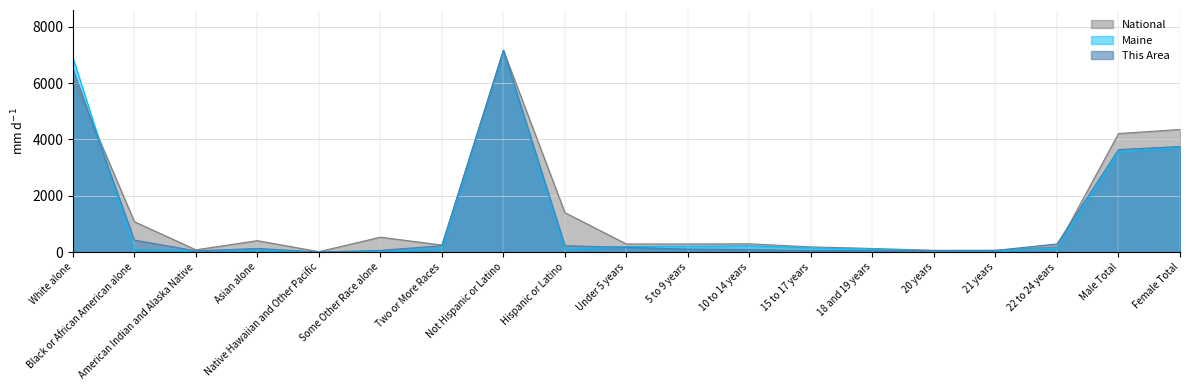

What position from the left is Native Hawaiian and Other Pacific?

5